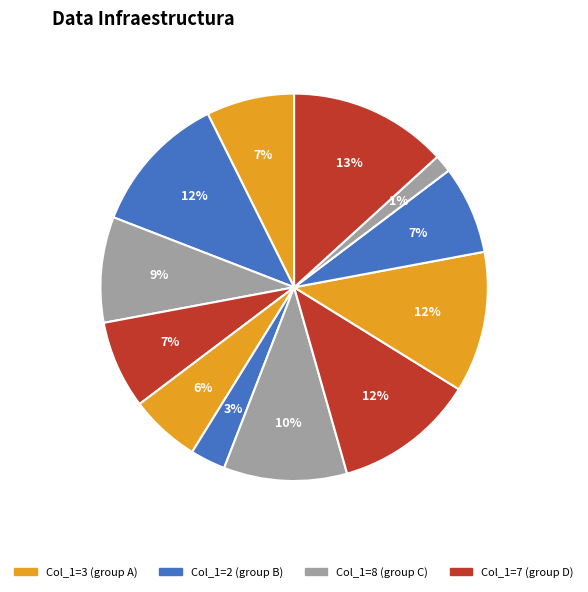

How many segments does this pie chart have?

12